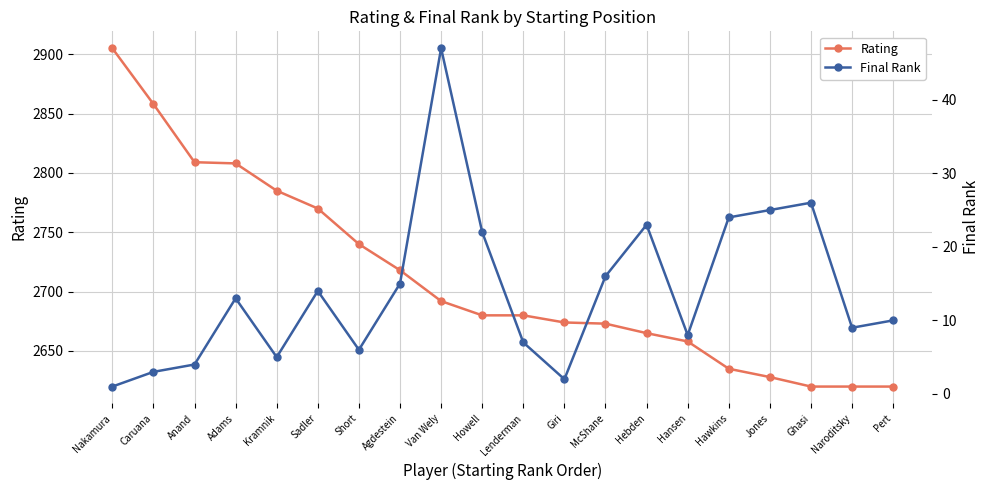

At which label is Final Rank closest to 24?

Hawkins